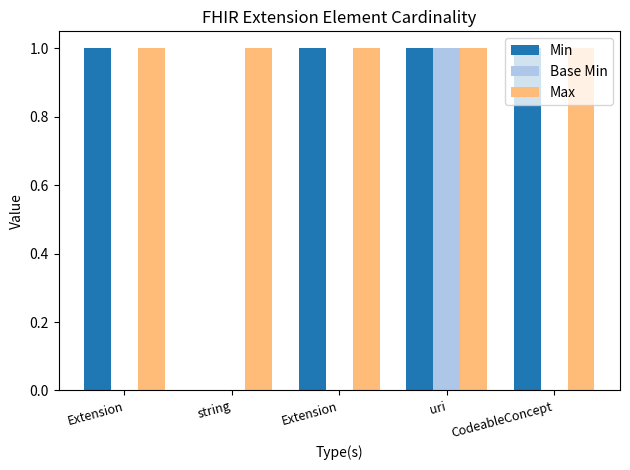

The value of Base Min at string is 0. True or false?

True